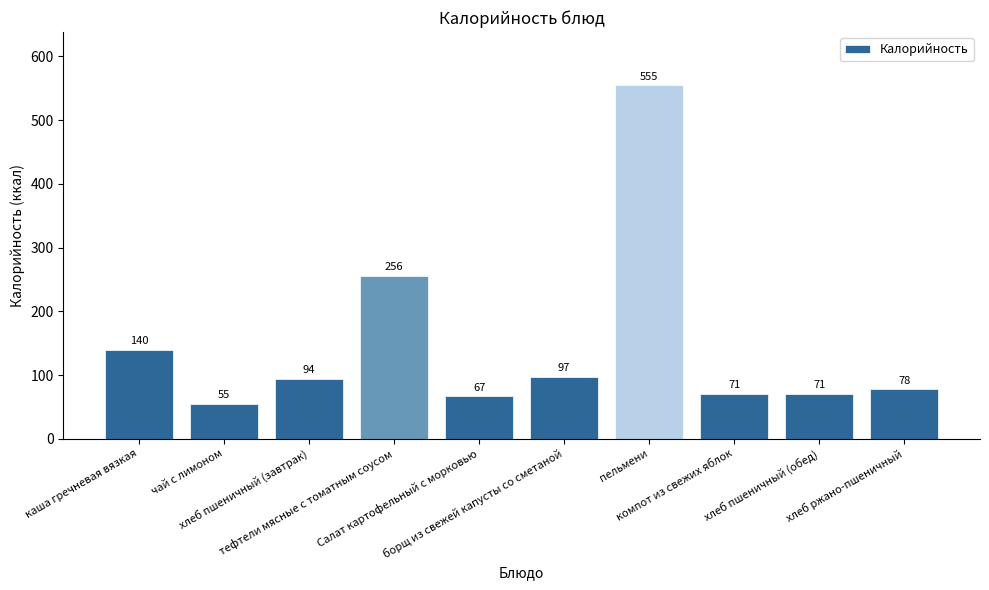

Which label corresponds to the smallest value in the chart?

чай с лимоном